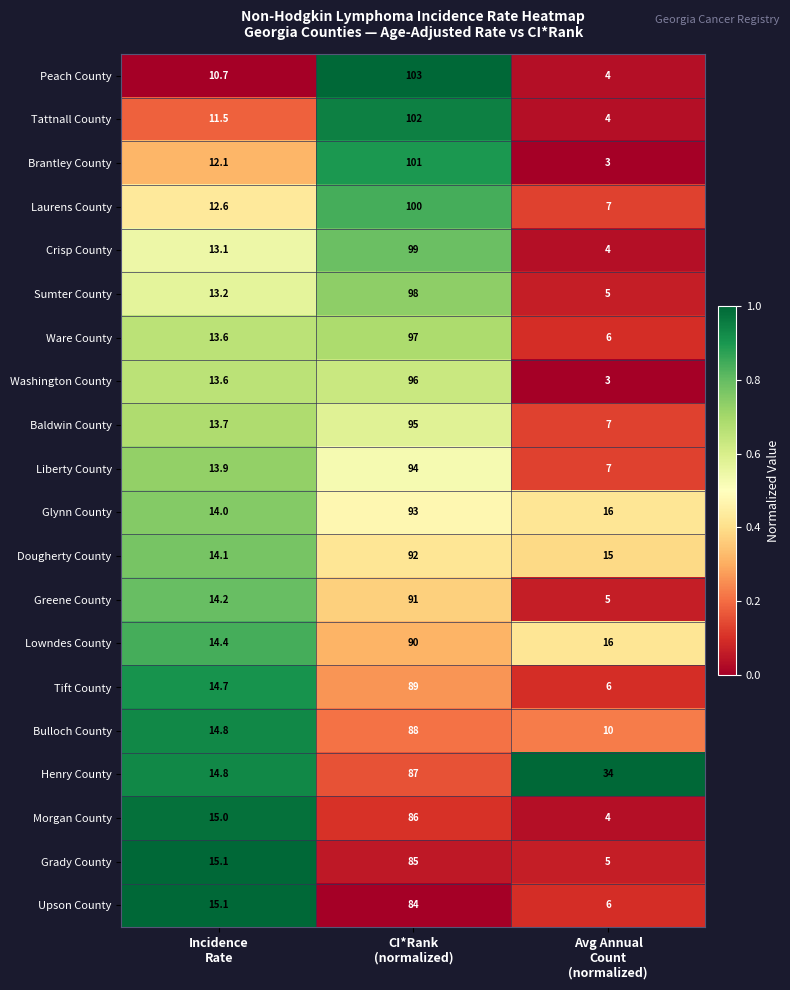

What is the difference between the maximum and minimum values in the Baldwin County series?

88.0